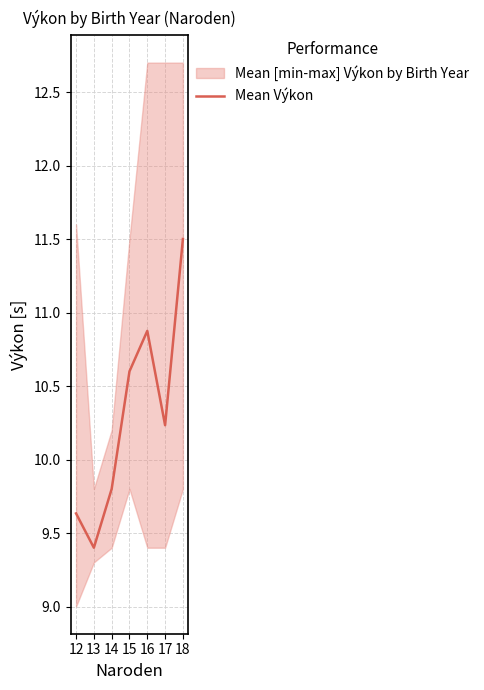

What is the value of the 2nd point from the left?

9.4